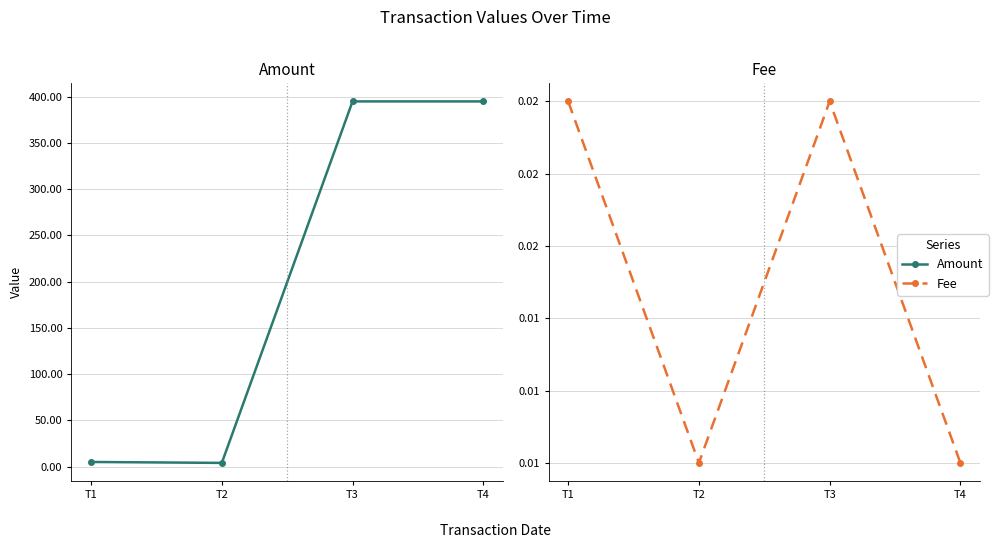

At which label does Amount reach its peak?

T3